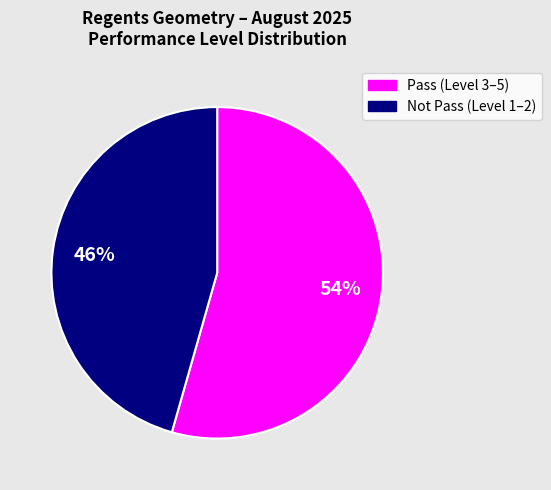

To the nearest percent, what portion does Not Pass (Level 1–2) represent?

46%